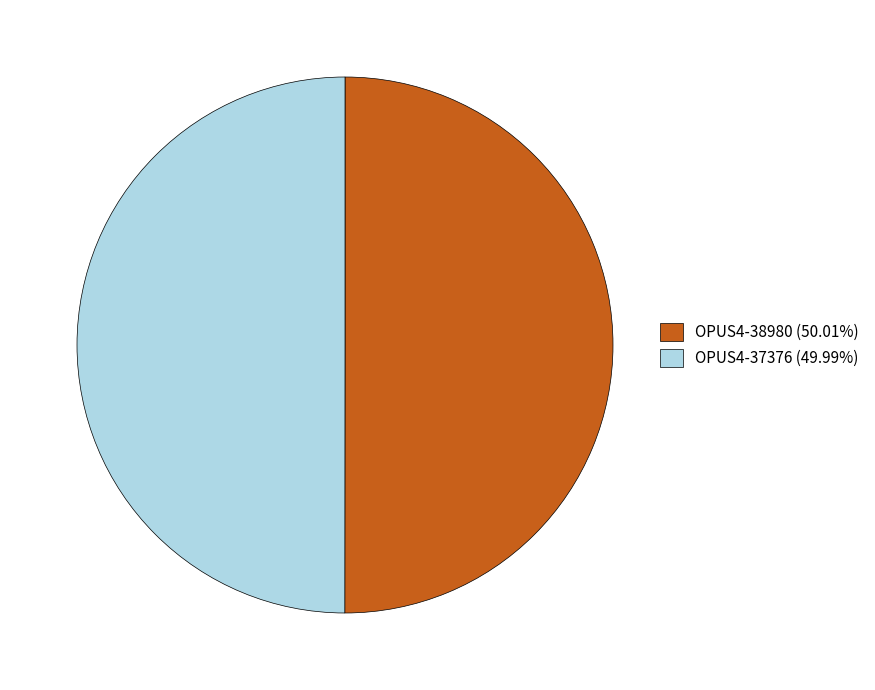

Approximately how many times larger is the value at OPUS4-38980 (50.01%) compared to OPUS4-37376 (49.99%)?

1.0